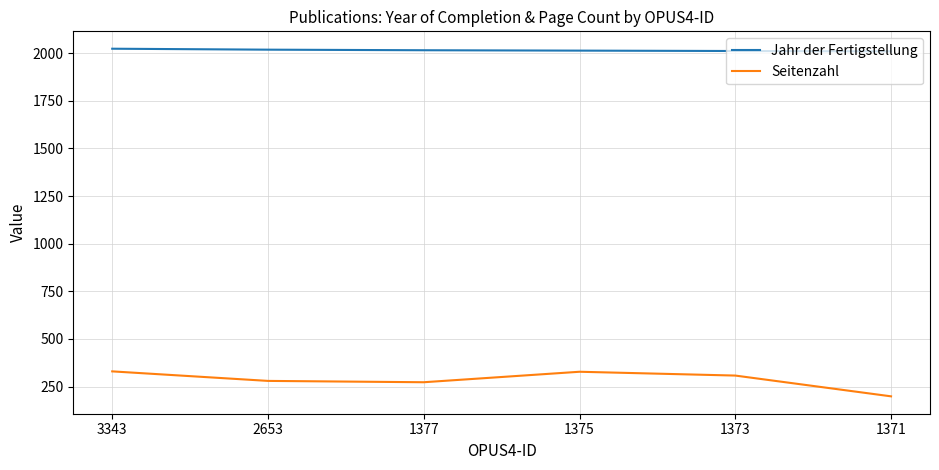

What is the sum of the Jahr der Fertigstellung values at 1377 and 3343?

4038